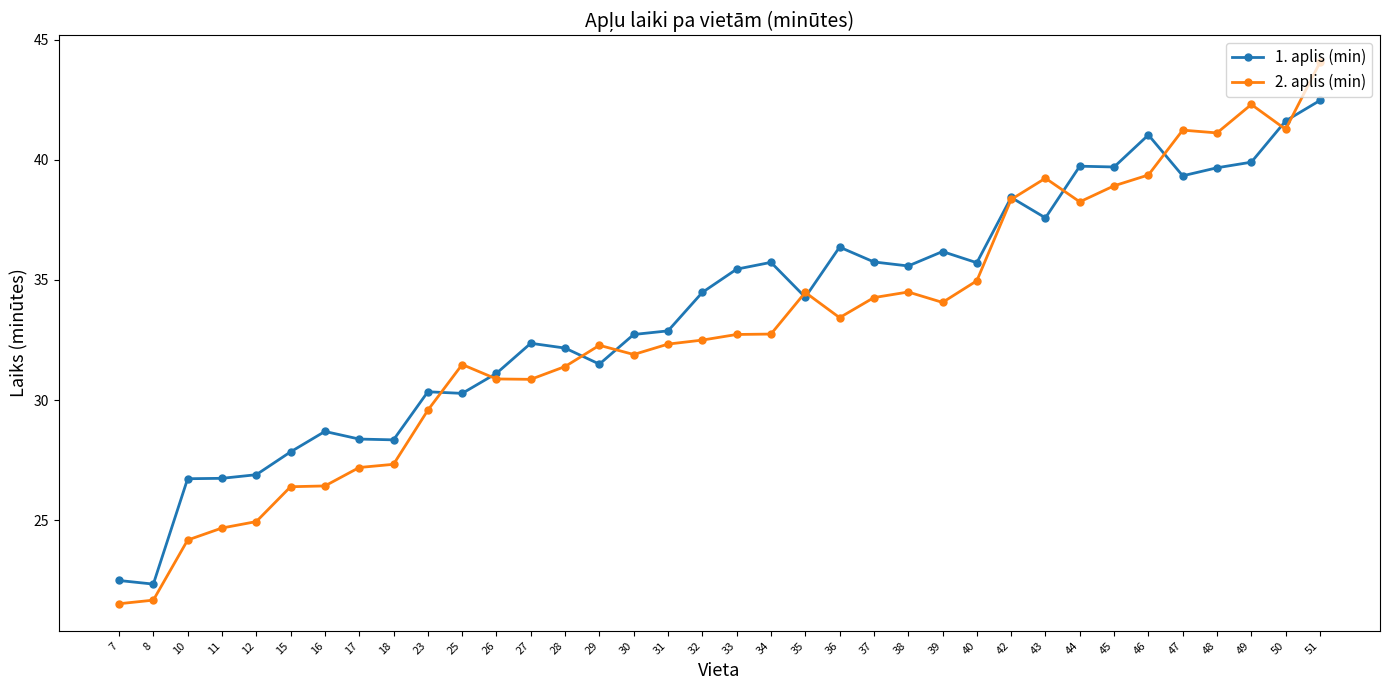

The value of 1. aplis (min) at 27 is 32.4. True or false?

True